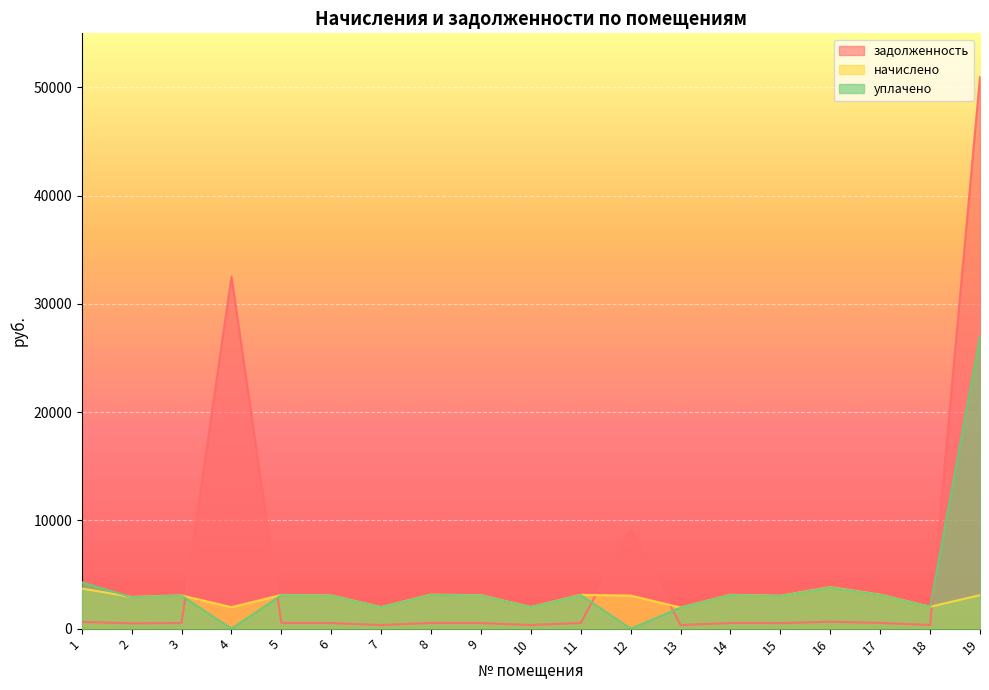

Which category has the highest value in the уплачено series?

19